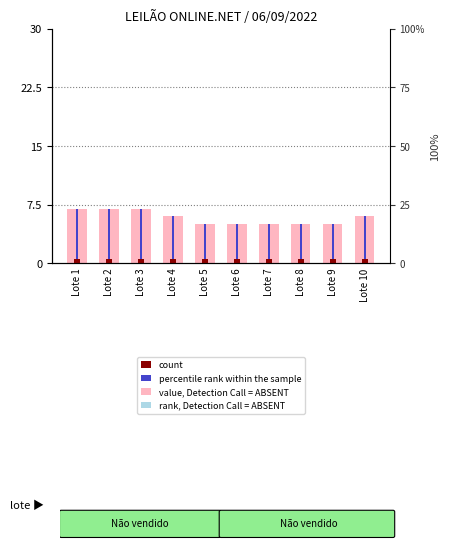

Is it true that rank, Detection Call = ABSENT equals 0.2 at Lote 2?

False